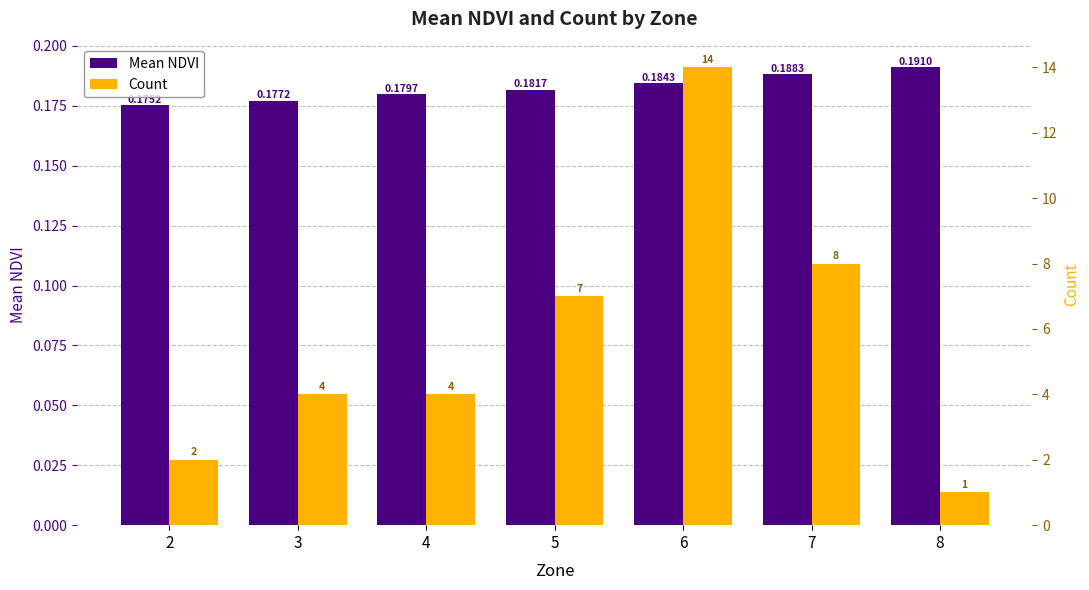

Reading right to left, extract all data points from this chart.

Mean NDVI: 0.2	0.2	0.2	0.2	0.2	0.2	0.2
Count: 1.0	8.0	14.0	7.0	4.0	4.0	2.0